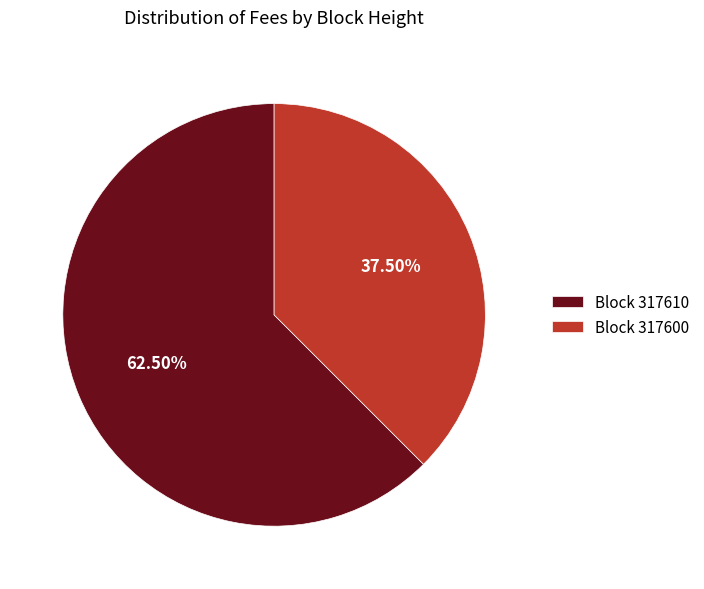

Which slice is the largest?

Block 317610